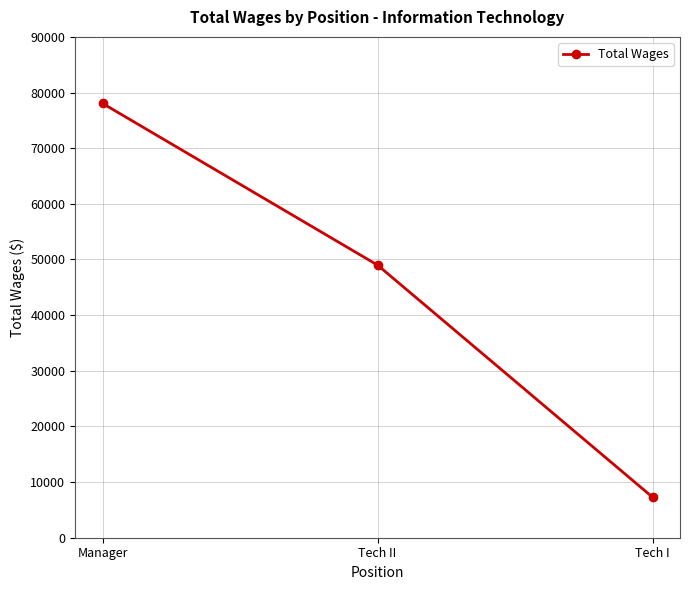

Rank the categories by value from highest to lowest.

Manager, Tech II, Tech I